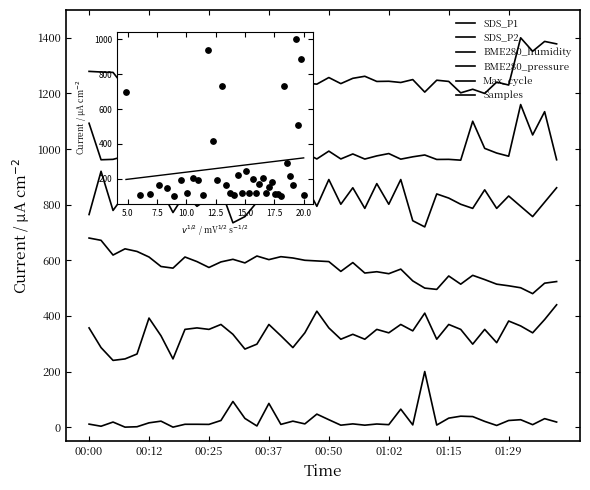

Does the chart display data point markers on the line(s)?

No